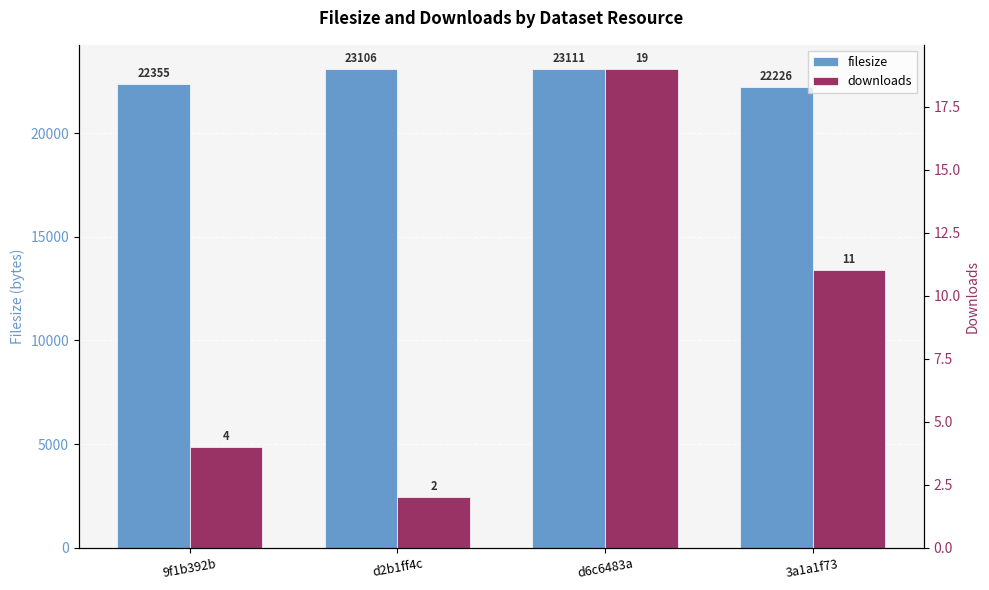

Which series has the largest range (max minus min)?

filesize